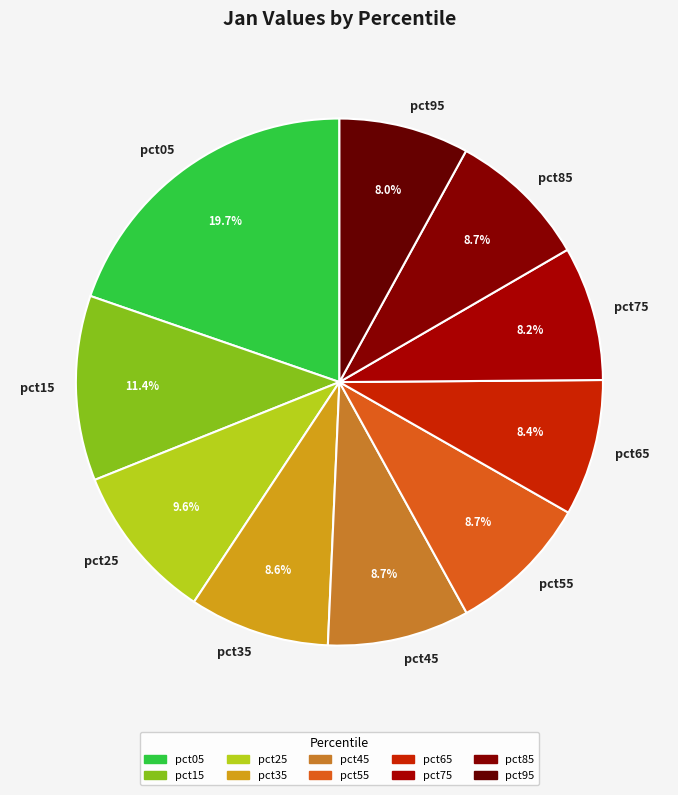

What is the total percentage of pct25 and pct95?

17.6%